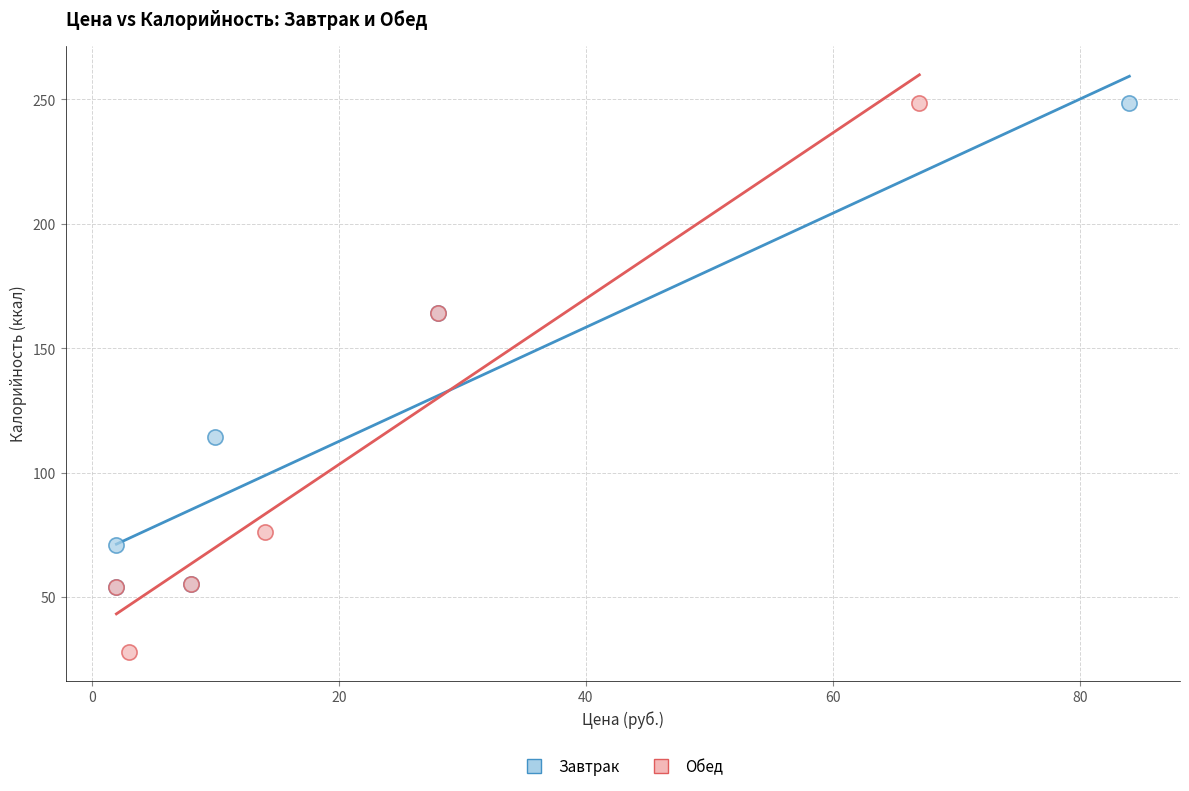

Which series has the widest spread of Y values?

Обед